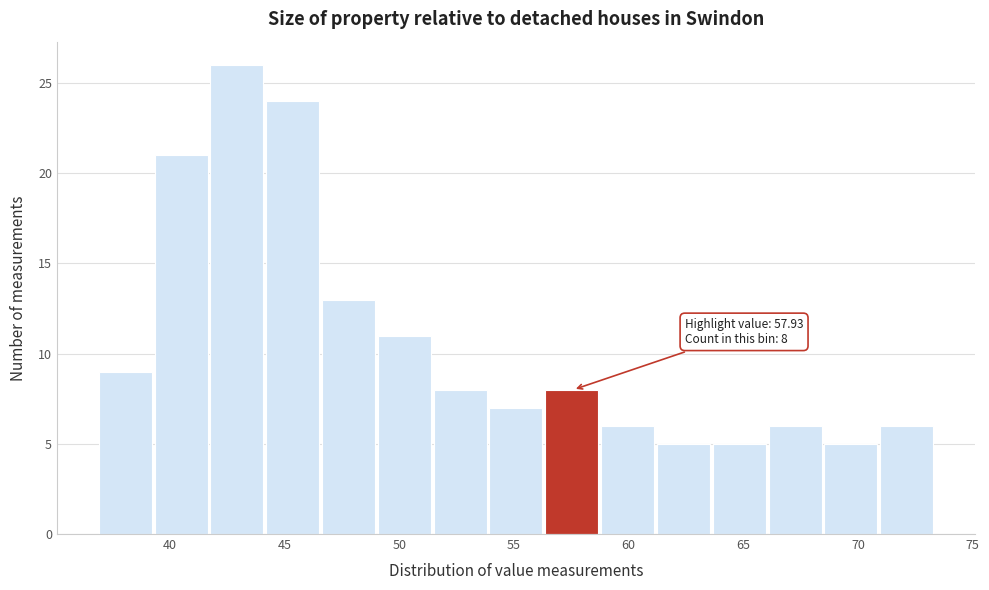

Over which range of the x-axis is the bar tallest?

42.0 to 44.0